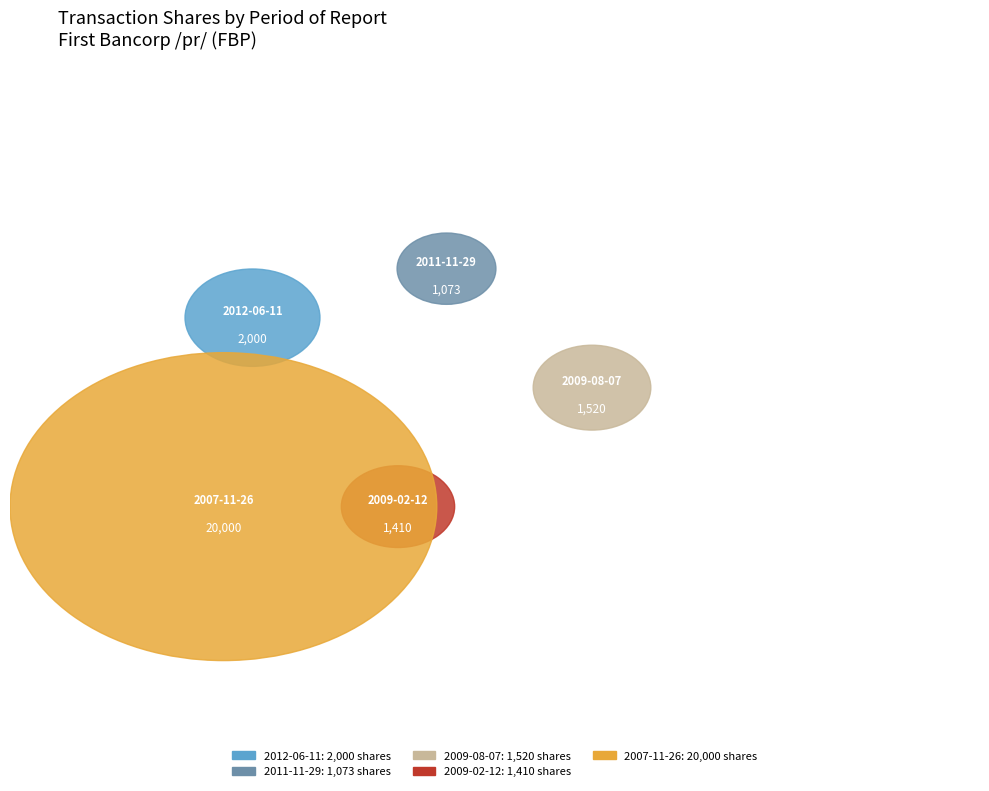

How many slices are in this pie chart?

5